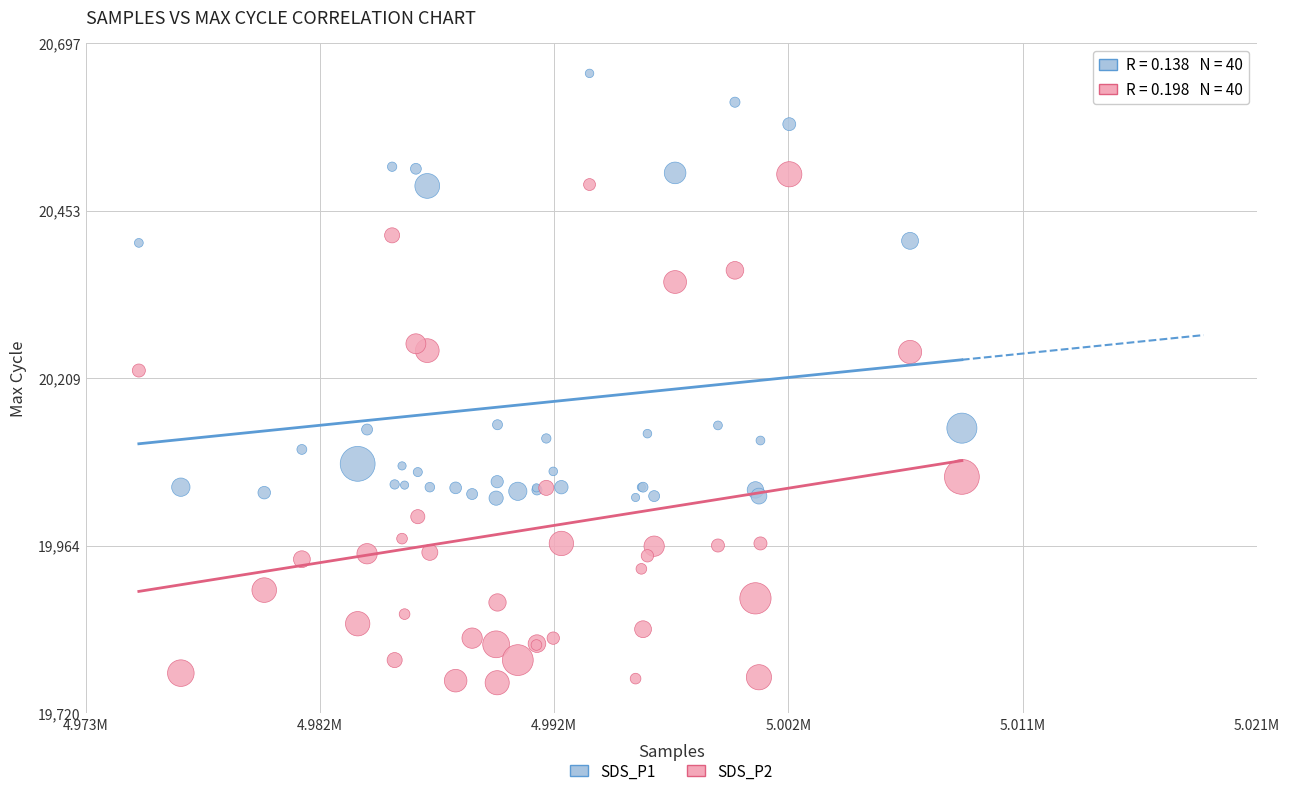

What are all the series names shown in the legend?

SDS_P1, SDS_P2